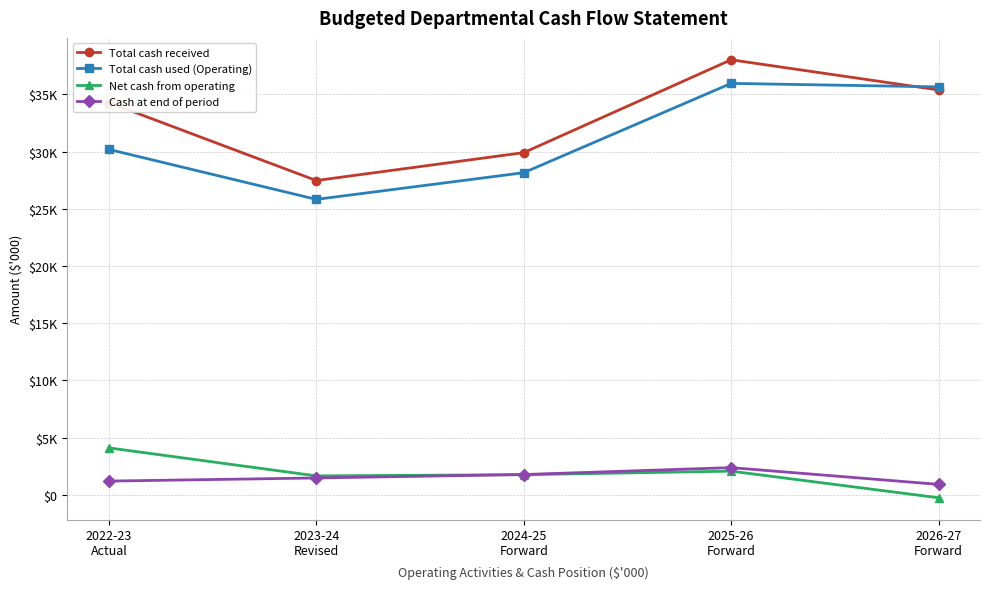

What is the label of the 5th point from the left?

2026-27
Forward